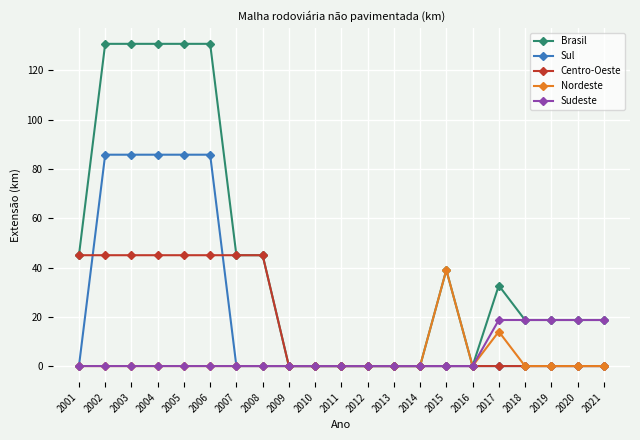

The value of Brasil at 2017 is 32.7. True or false?

True